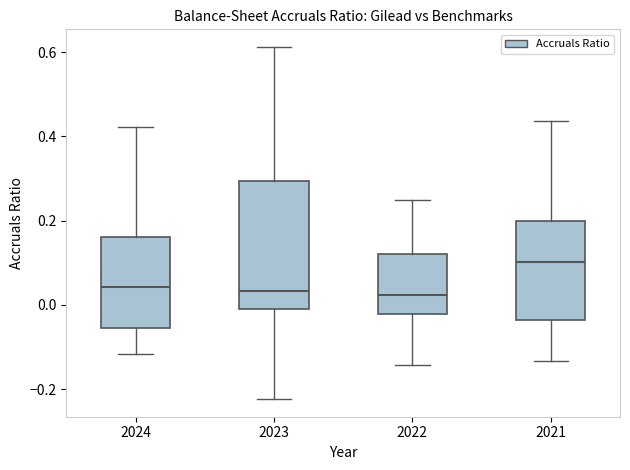

Reading left to right, transcribe this box plot: for each box, give where its median line is, the range the box spans, and where its two whiskers end, as read against the y-axis. The values are not printed on the chart, so give them approximately, as read against the axis.

2024: median 0.04, box -0.06 to 0.16, whiskers -0.12 to 0.42
2023: median 0.04, box 0.00 to 0.30, whiskers -0.22 to 0.62
2022: median 0.02, box -0.02 to 0.12, whiskers -0.14 to 0.24
2021: median 0.10, box -0.04 to 0.20, whiskers -0.14 to 0.44